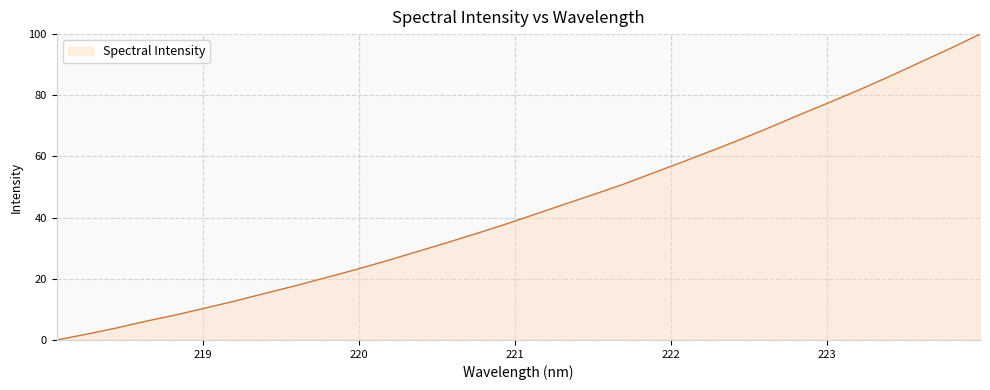

What is the difference between the maximum and minimum values?

100.0